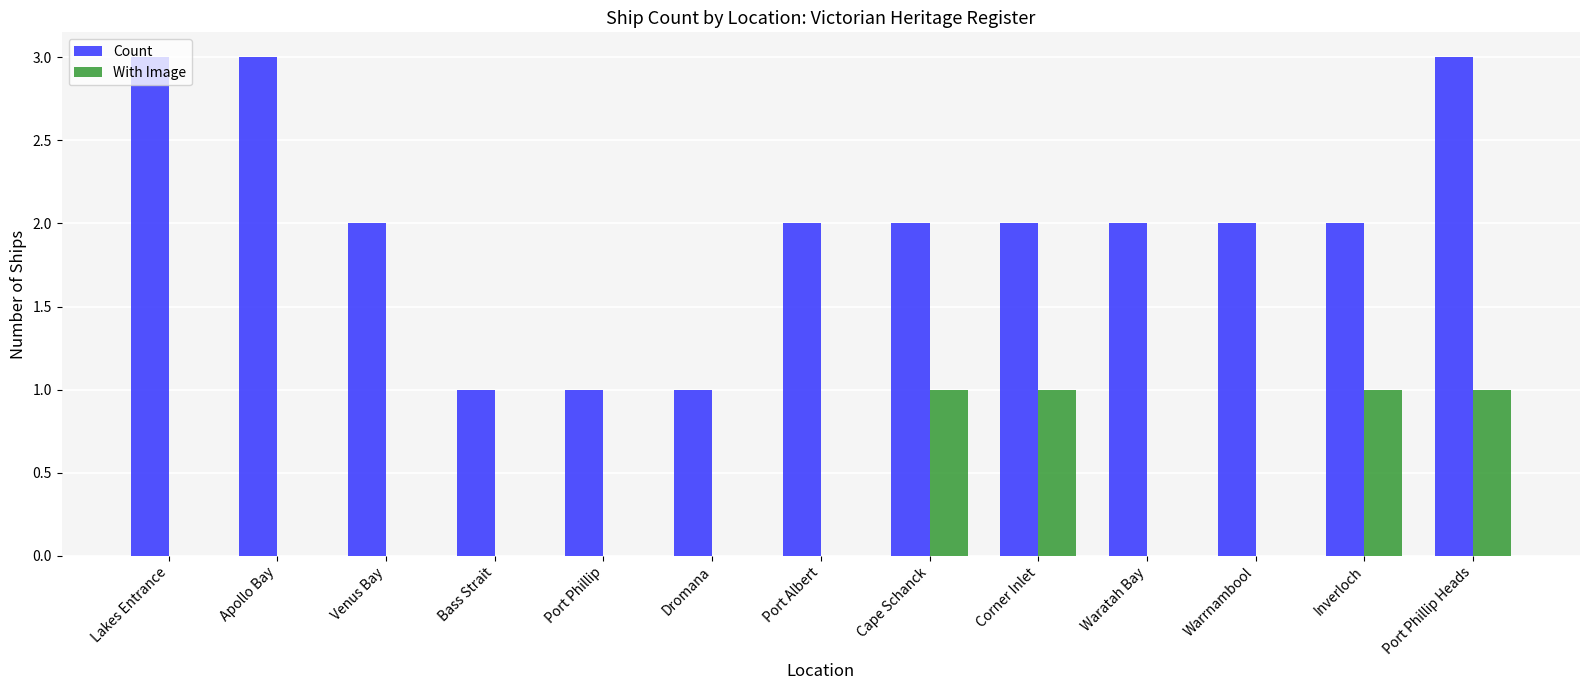

Which series has the largest range (max minus min)?

Count